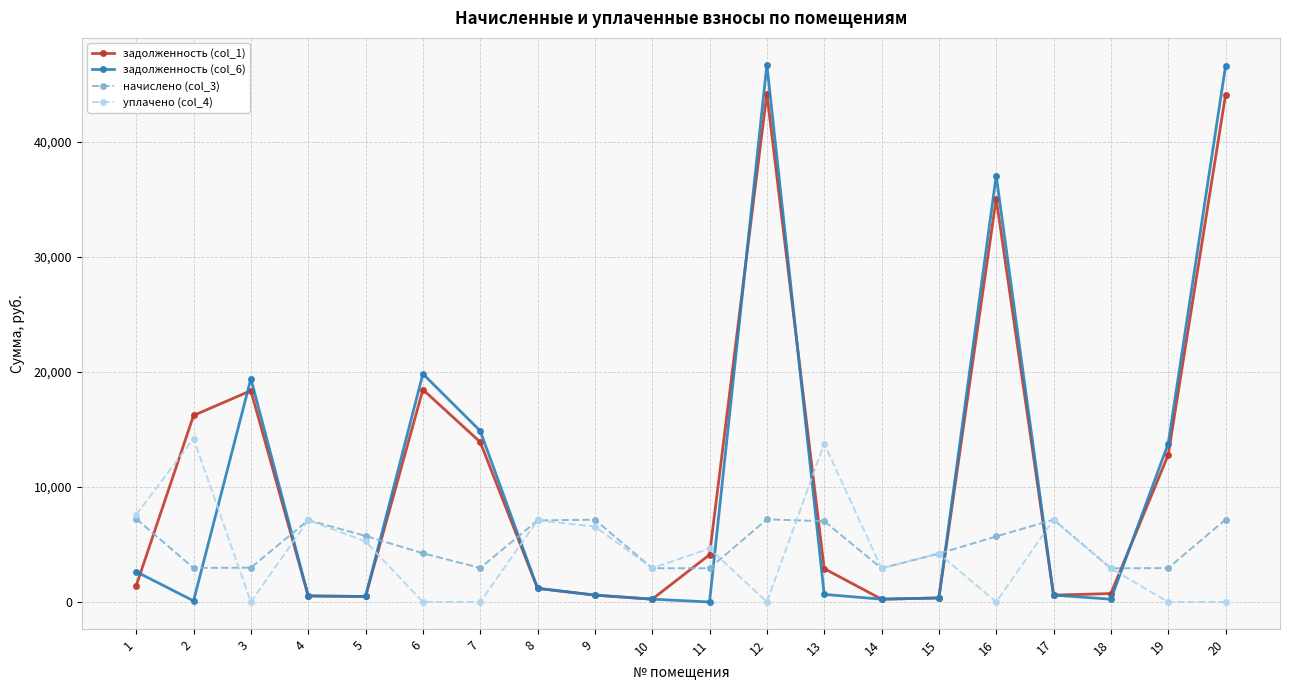

True or false: задолженность (col_1) and начислено (col_3) cross at least once.

True